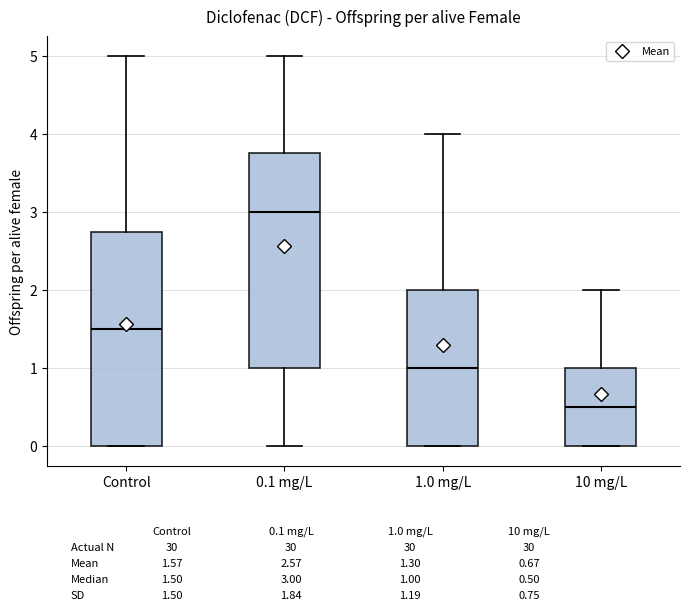

Reading left to right, transcribe this box plot: for each box, give where its median line is, the range the box spans, and where its two whiskers end, as read against the y-axis. The values are not printed on the chart, so give them approximately, as read against the axis.

Control: median 1.5, box 0.0 to 2.8, whiskers 0.0 to 5.0
0.1 mg/L: median 3.0, box 1.0 to 3.8, whiskers 0.0 to 5.0
1.0 mg/L: median 1.0, box 0.0 to 2.0, whiskers 0.0 to 4.0
10 mg/L: median 0.5, box 0.0 to 1.0, whiskers 0.0 to 2.0